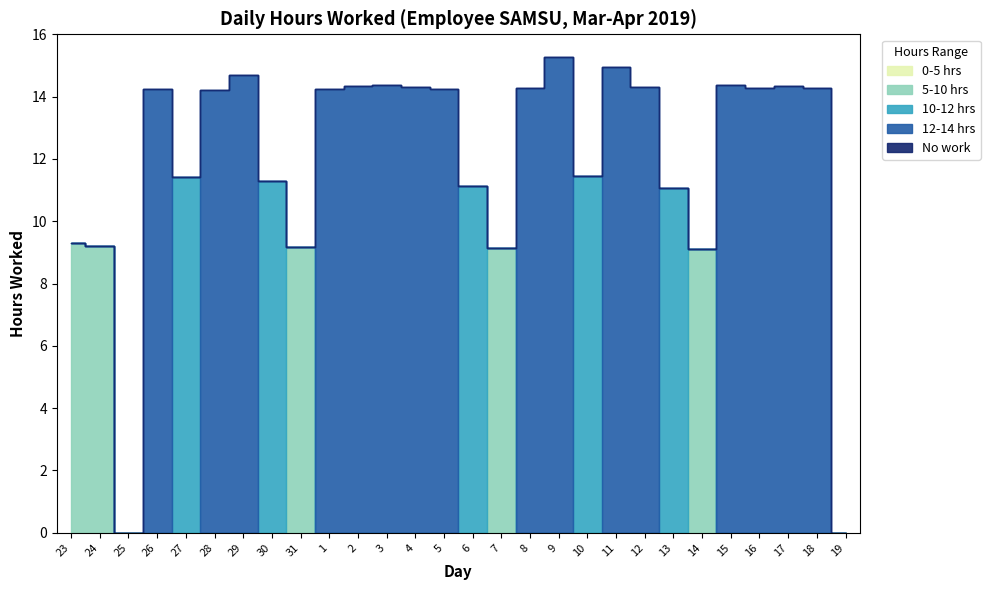

Between 17 and 19, which is larger?

17